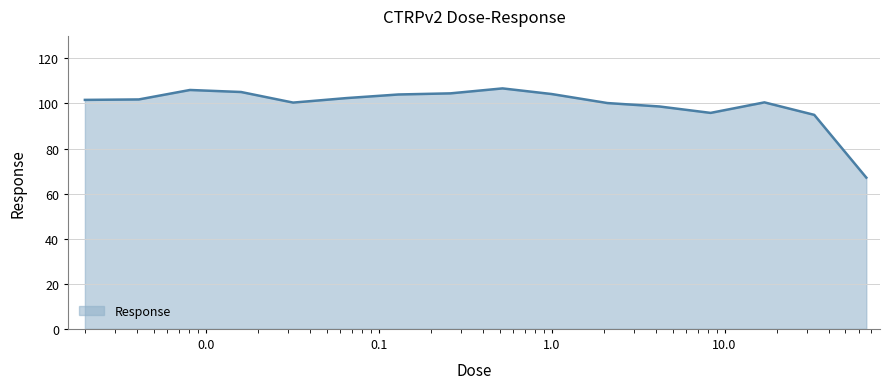

What is the maximum value shown in the chart?

106.7